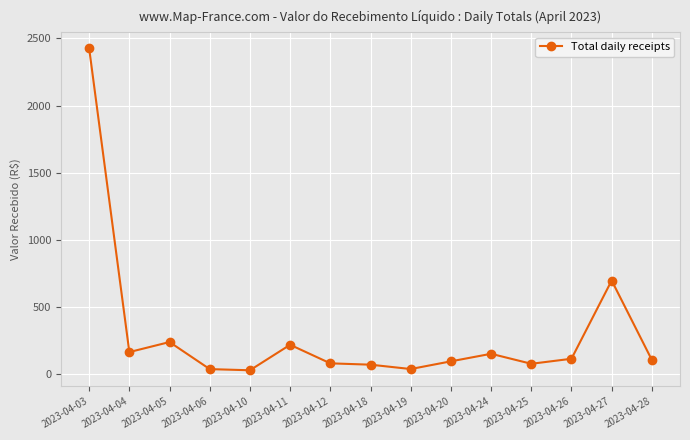

At which category does the chart reach its peak across all series?

2023-04-03